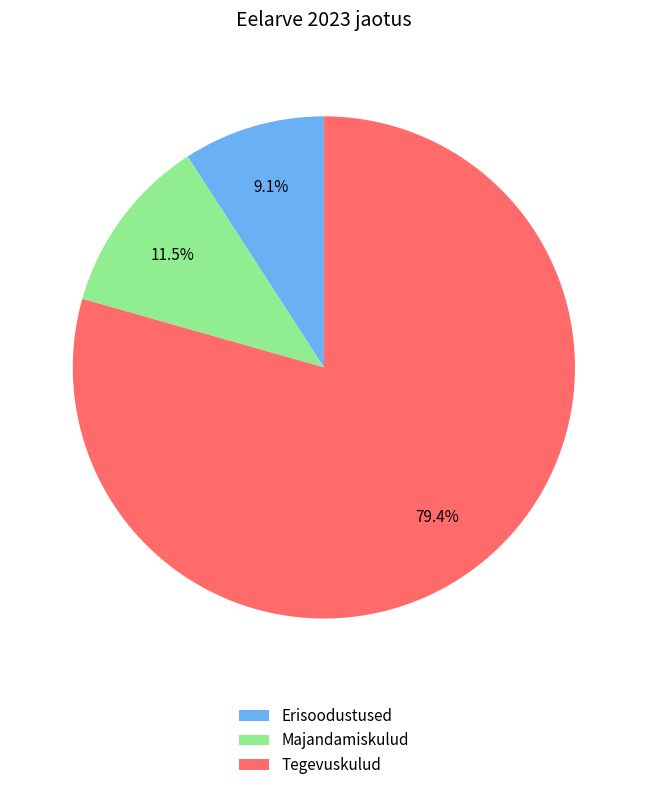

To the nearest percent, what is the combined percentage of Majandamiskulud and Tegevuskulud?

91%